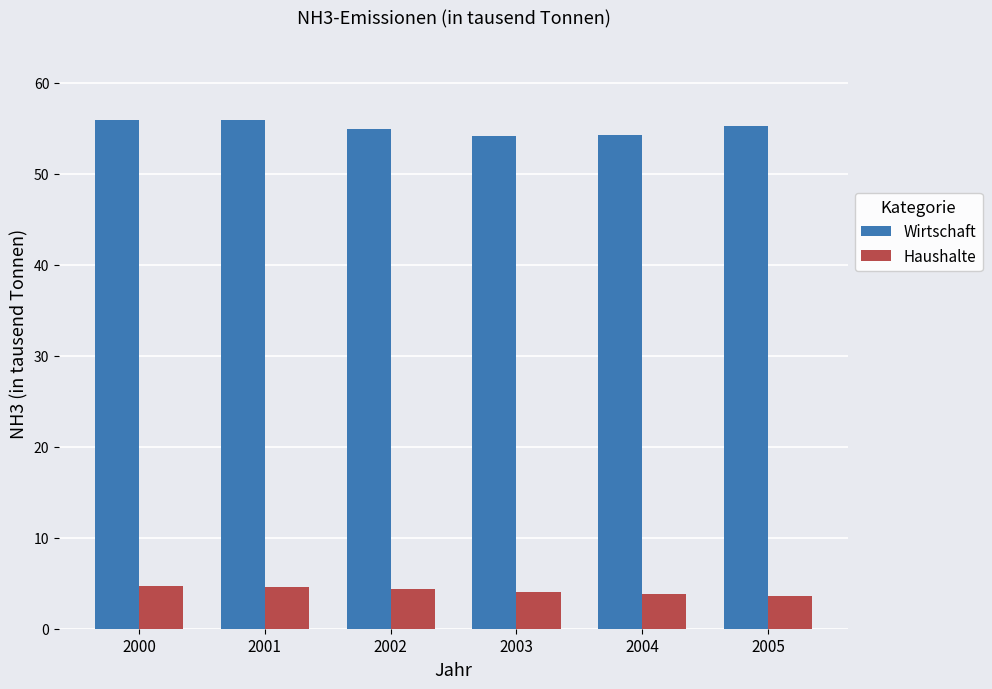

What is the total value across all series at 2002?

59.3